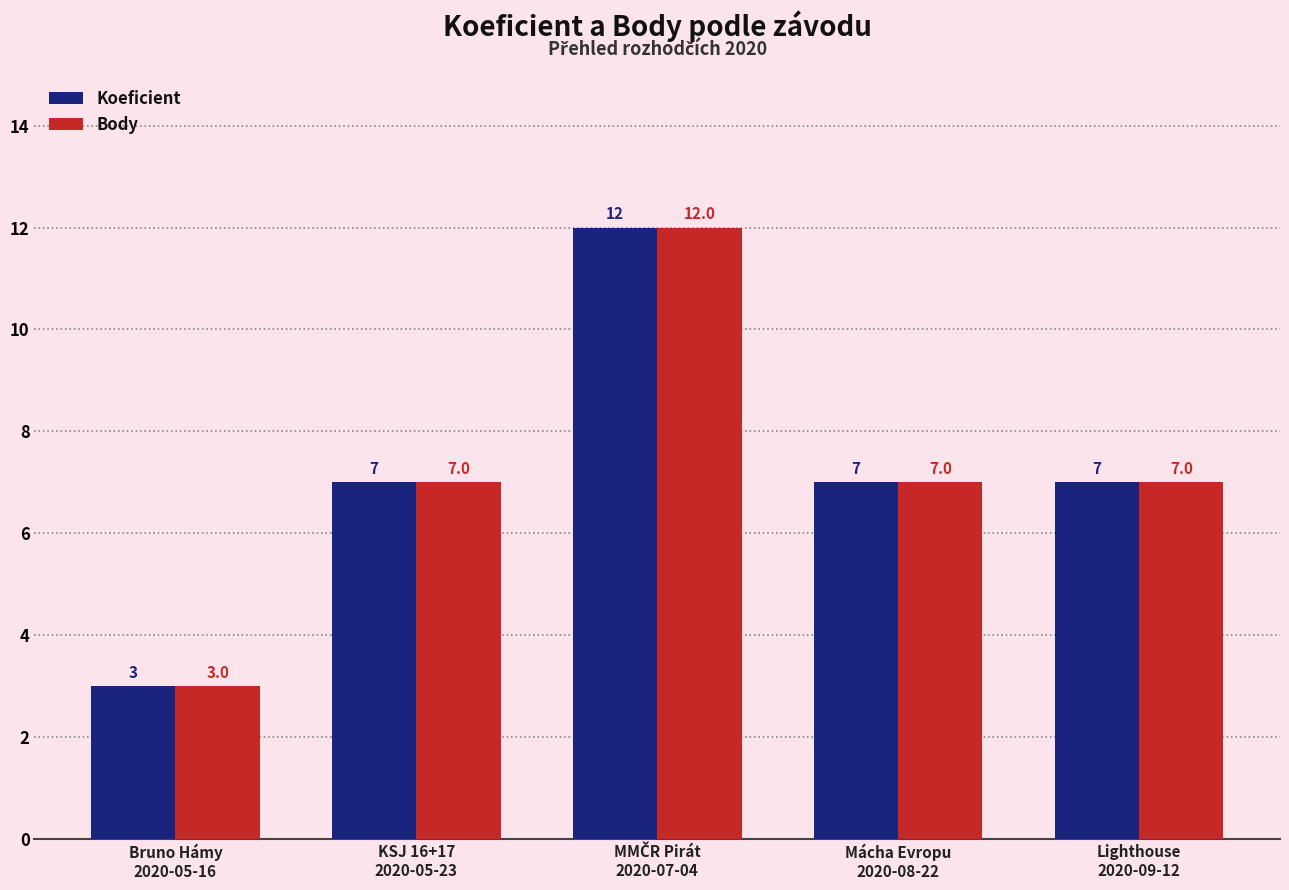

How many Body values are between 7 and 8?

3